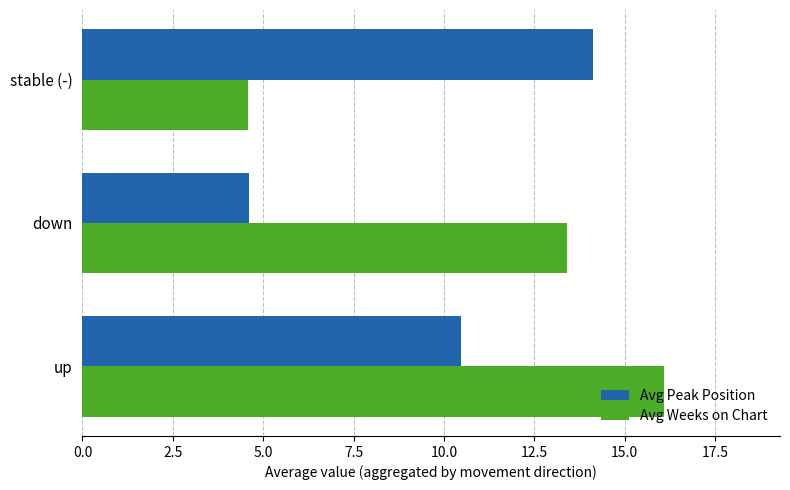

The Avg Weeks on Chart series shows 4.6 at stable (-). True or false?

True